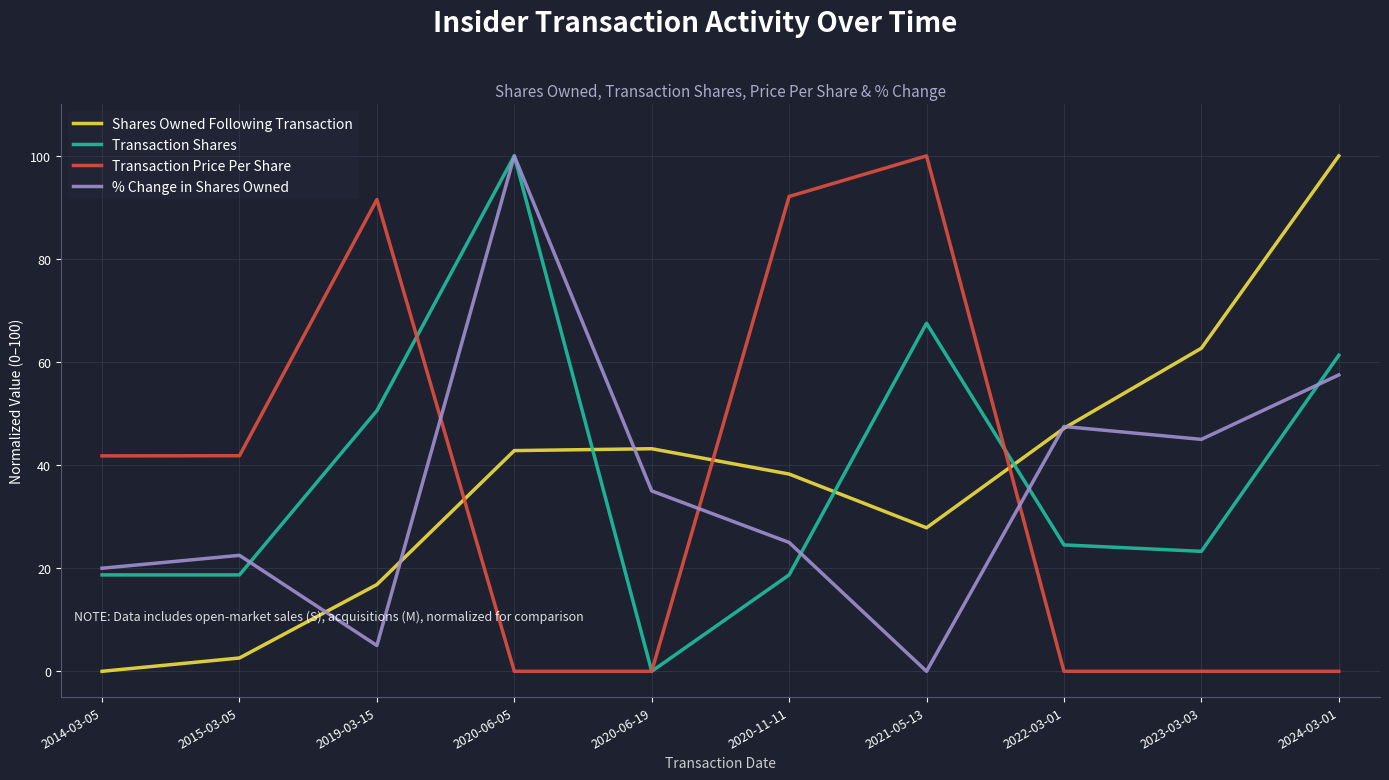

What is the average value of the Shares Owned Following Transaction series?

38.1